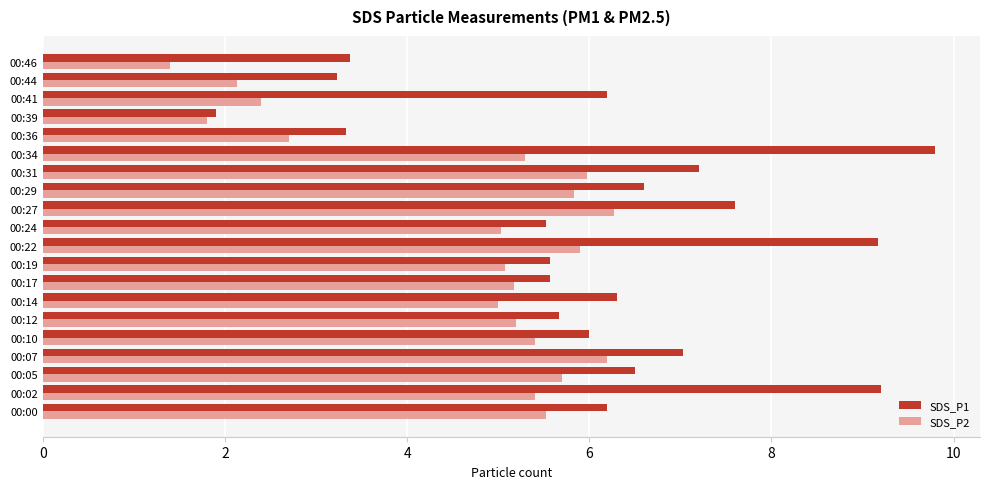

The SDS_P1 series shows 6.2 at 00:00. True or false?

True